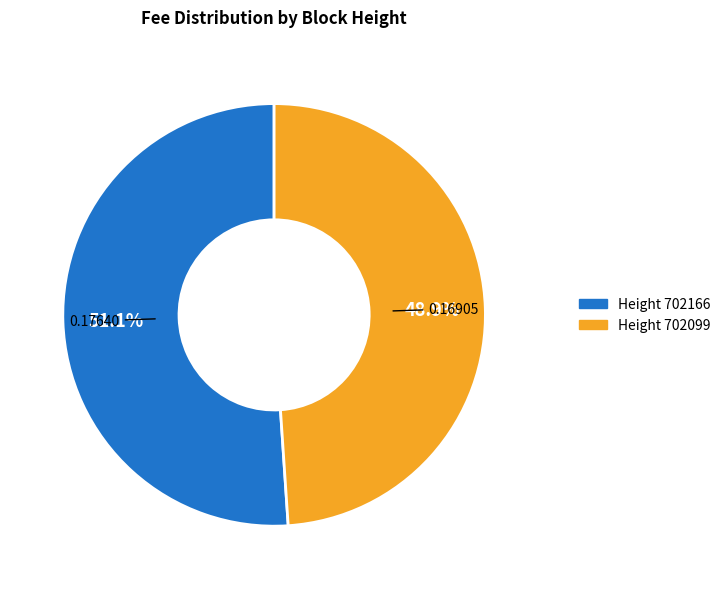

Is there a majority slice in this chart?

Yes